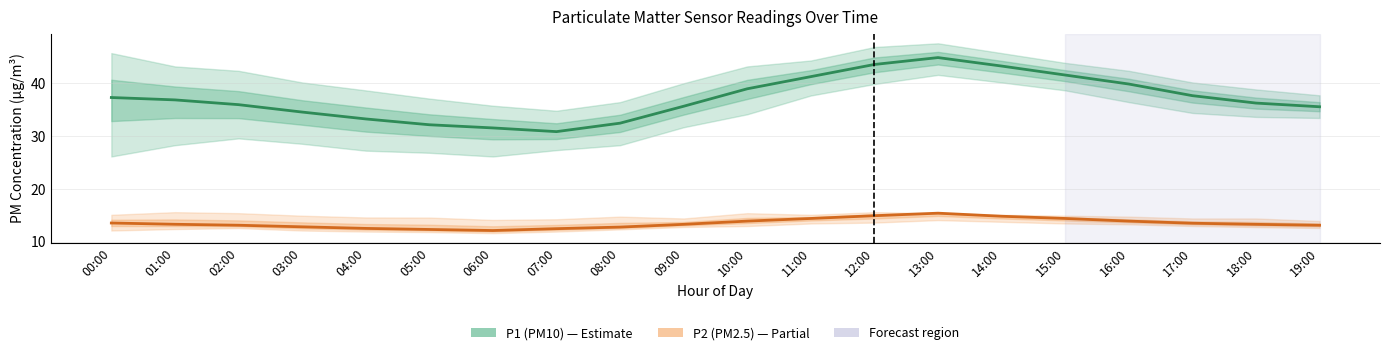

How many interior local peaks does the P2 (PM2.5) series have?

1